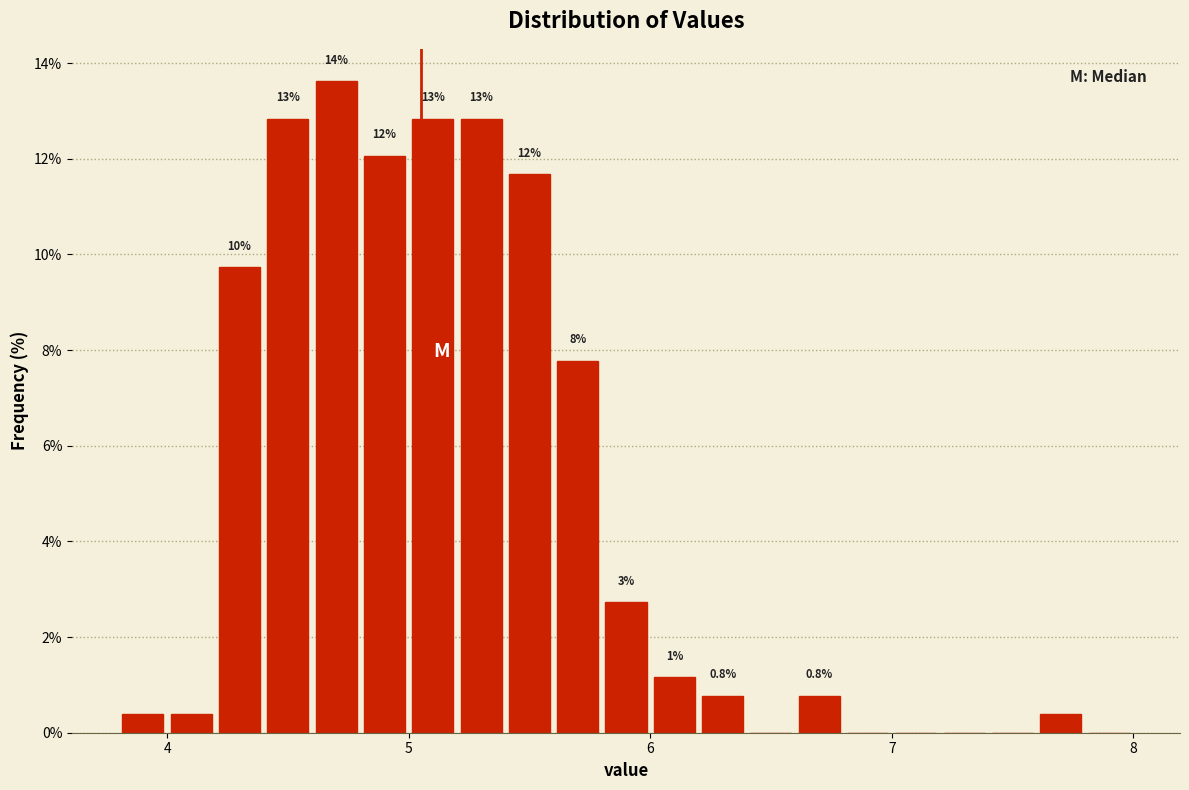

Around what value on the x-axis is the tallest bar? Give the approximate position of its centre, as read against the axis.

4.7